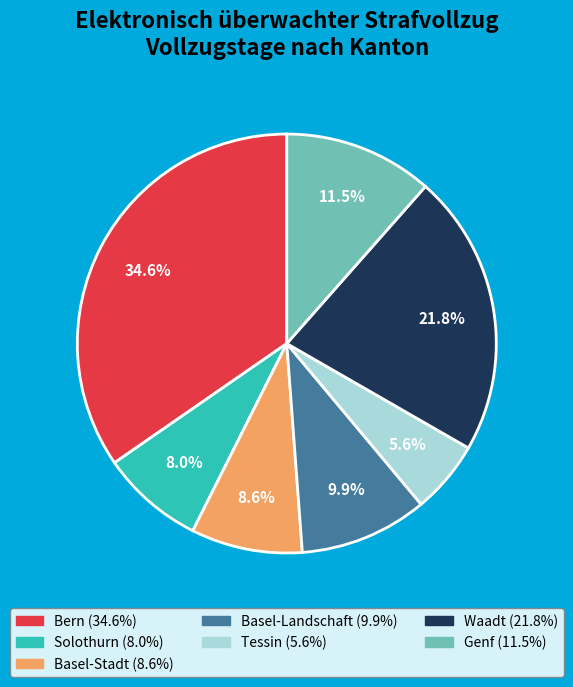

What is the ratio of the value at Basel-Stadt to the value at Solothurn?

1.1